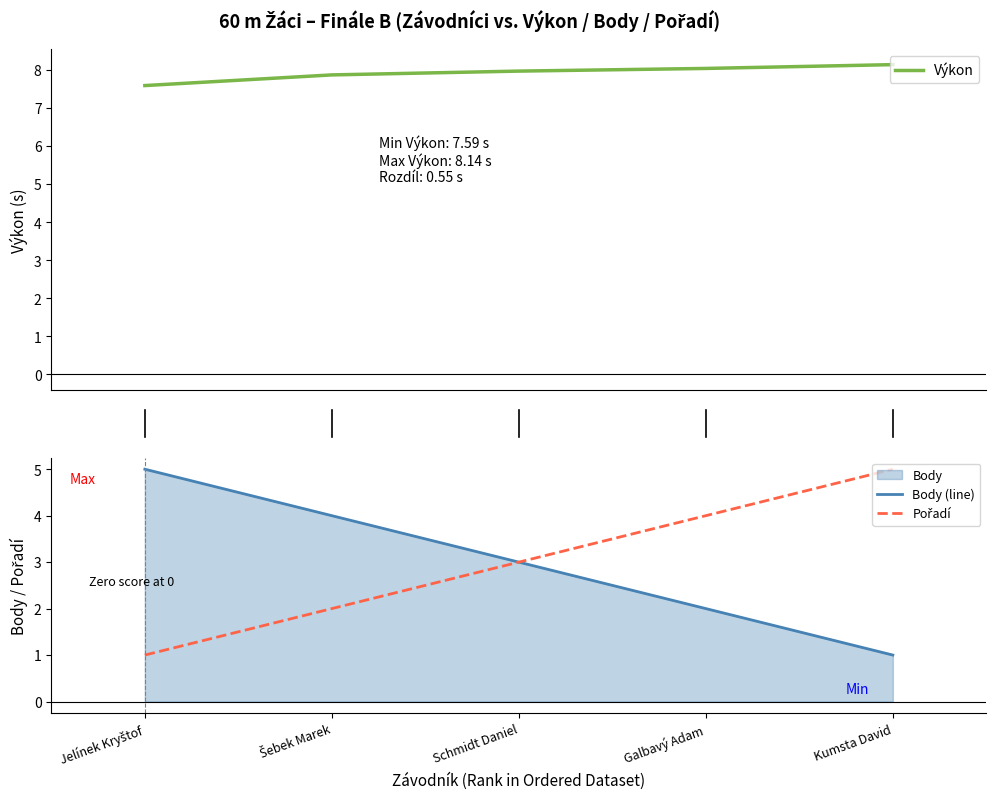

What is the highest value of the Pořadí series?

5.0